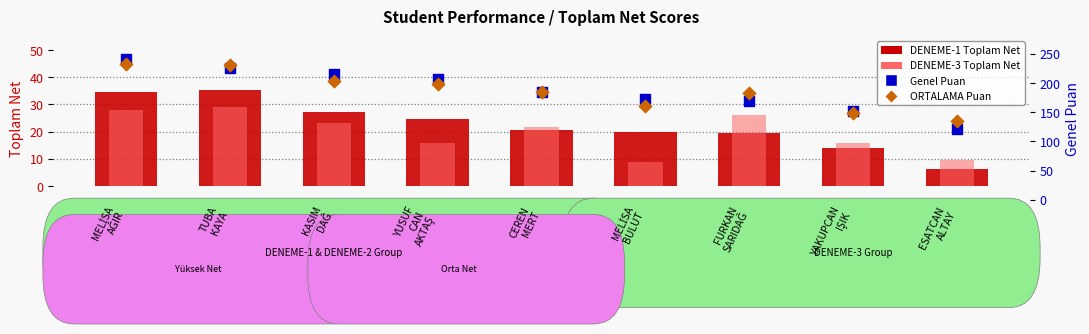

At which category is the sum across all series the highest?

MELİSA
AĞIR